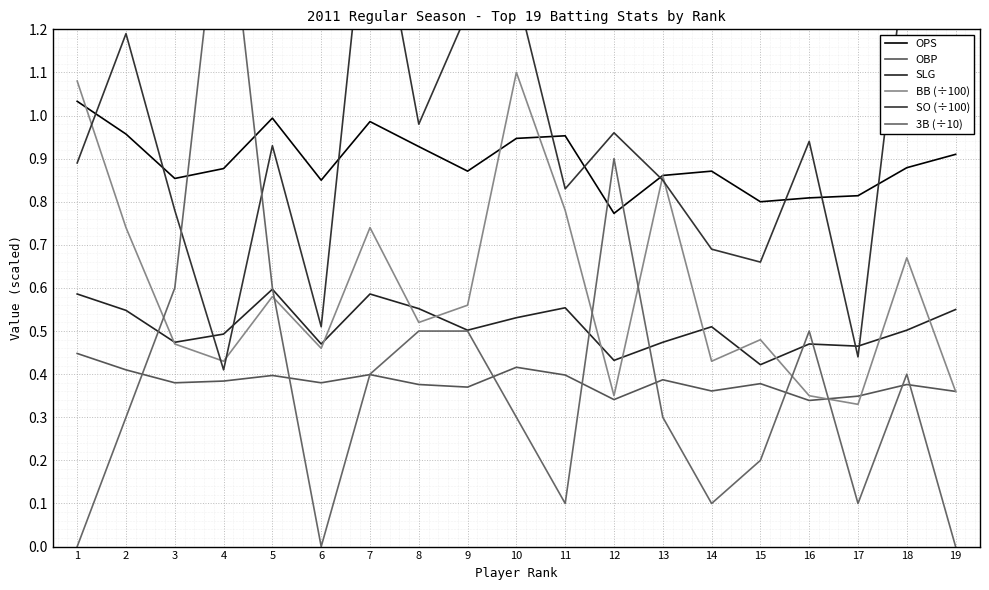

True or false: 3B (÷10) has a value of -0.9 at 1.

False